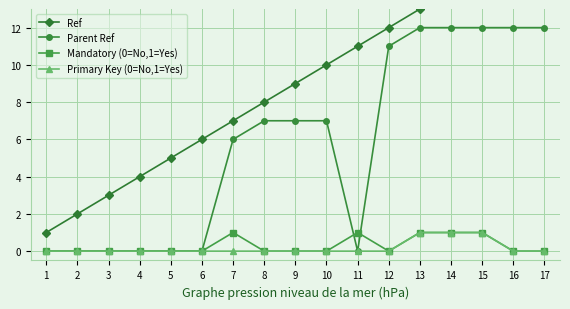

True or false: Ref has more than 1 interior local peaks.

False